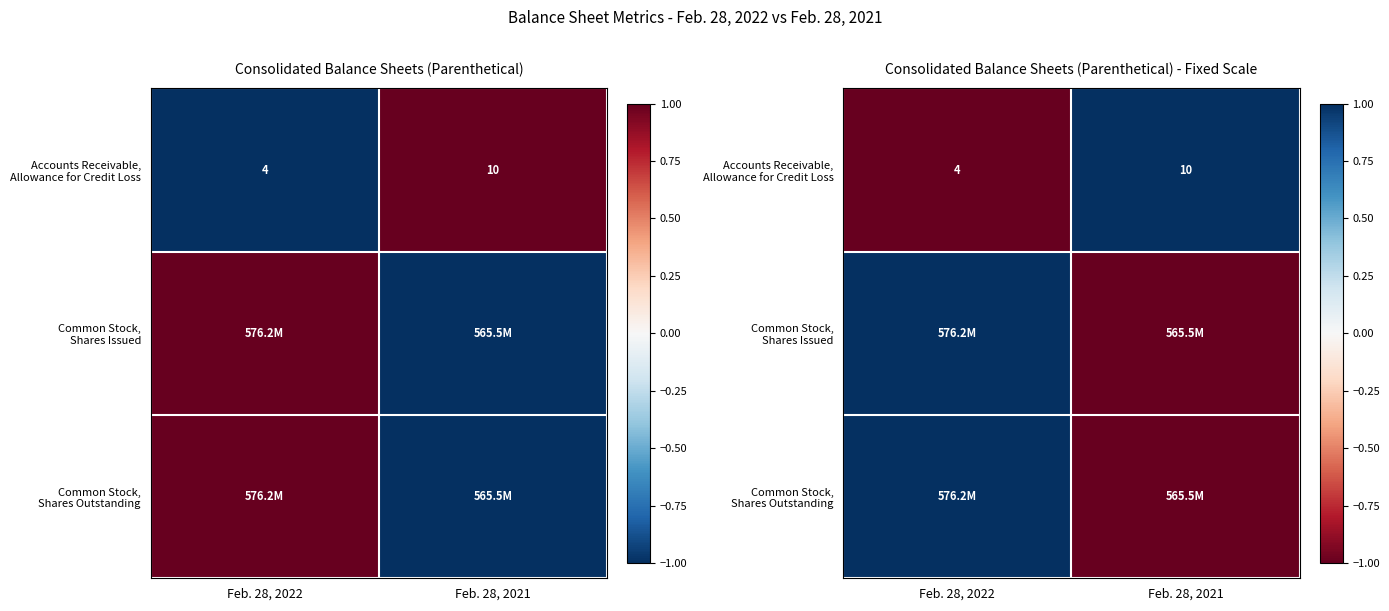

How many series are shown in this chart?

3